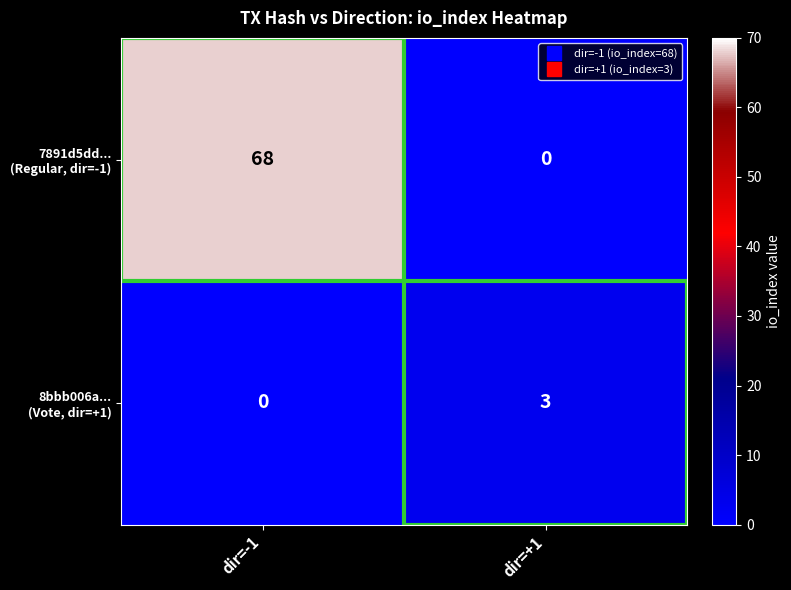

What is the spread (max minus min) of values at dir=+1?

3